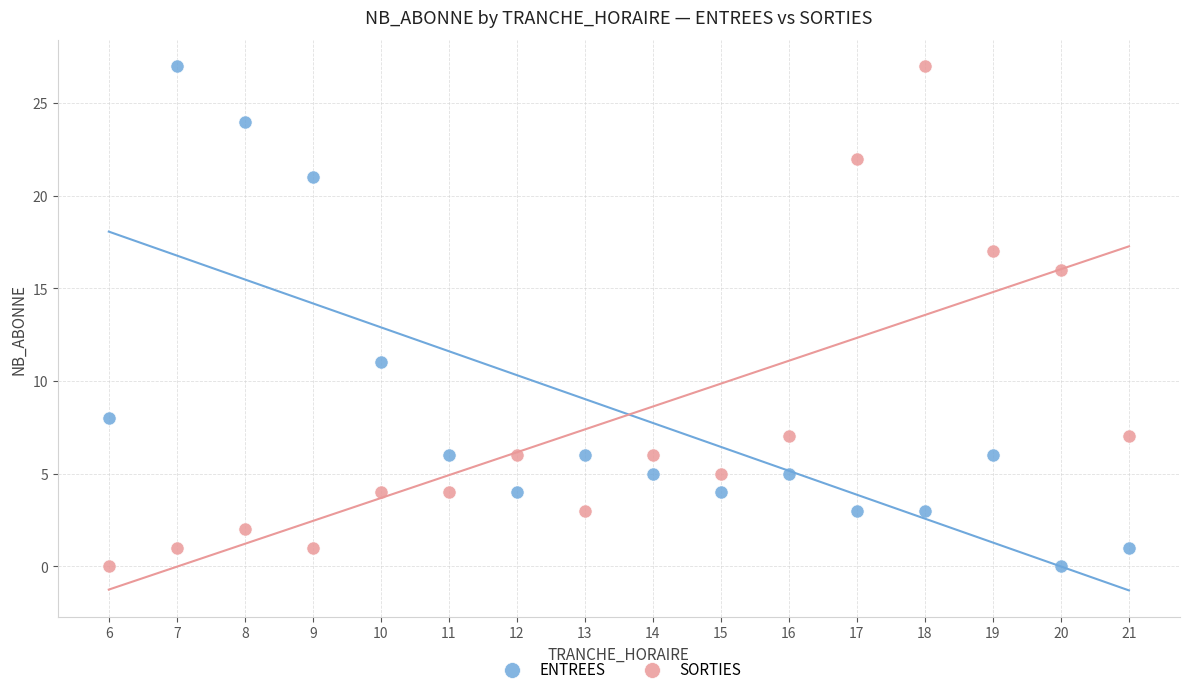

Across all data points, what is the range of X values (max minus min)?

15